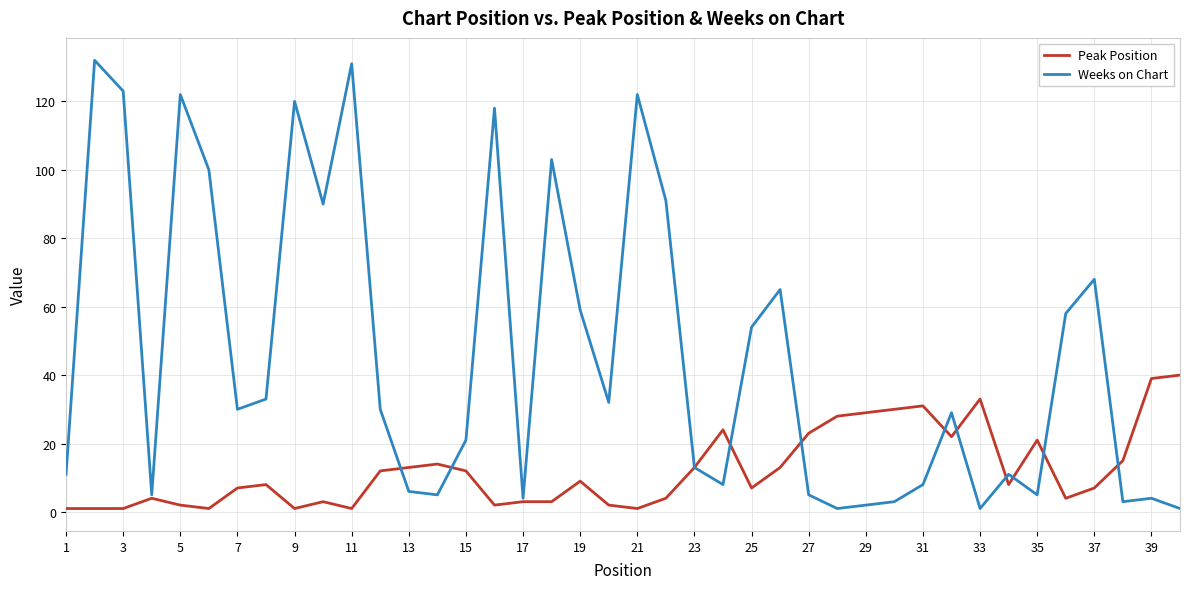

Rank the series by their maximum value, from lowest to highest.

Peak Position, Weeks on Chart